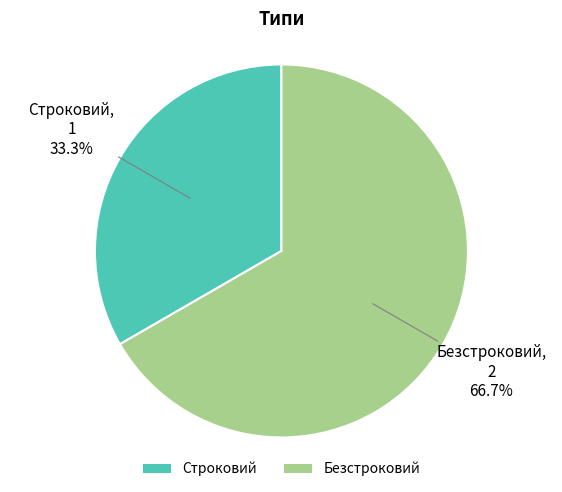

What percentage is the Строковий slice, to the nearest percent?

33%